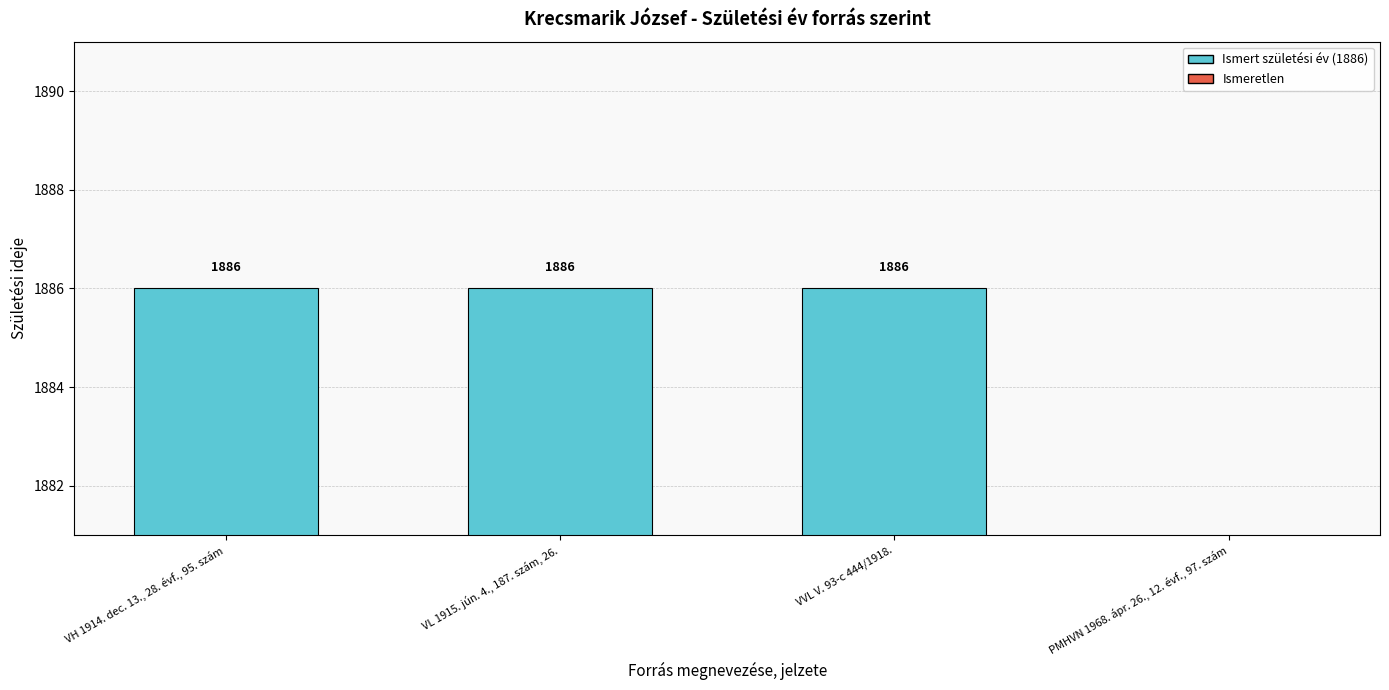

List the labels in order of value, largest first.

VH 1914. dec. 13., 28. évf., 95. szám, VL 1915. jún. 4., 187. szám, 26., VVL V. 93-c 444/1918., PMHVN 1968. ápr. 26., 12. évf., 97. szám